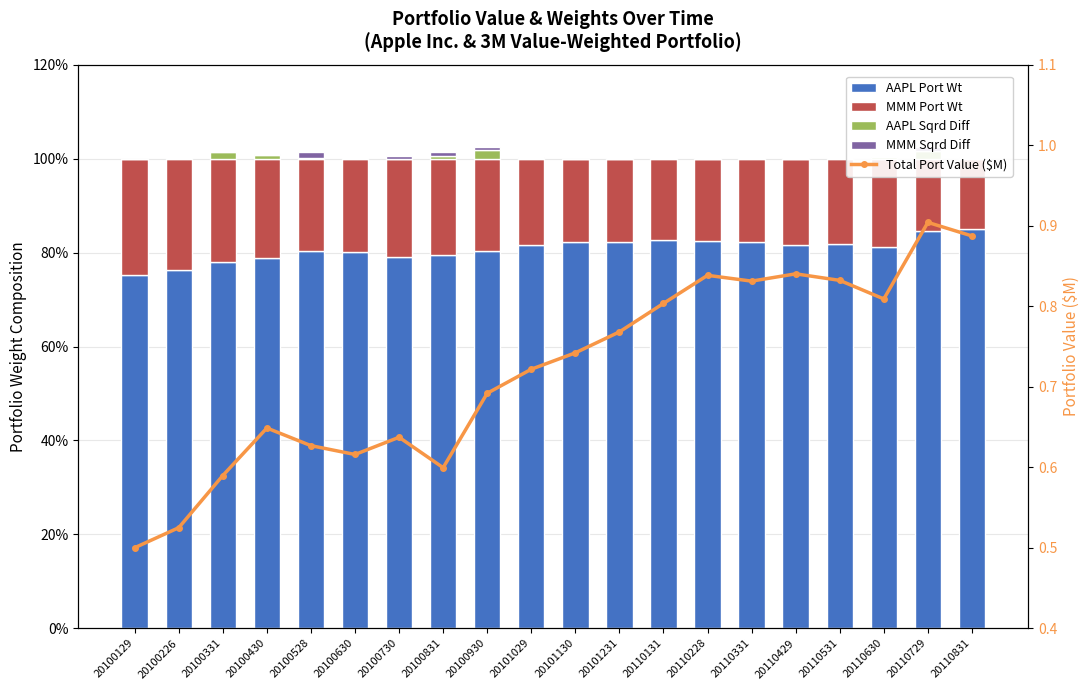

Reading left to right, extract all data points from this chart.

AAPL Port Wt: 20100129=0.8	20100226=0.8	20100331=0.8	20100430=0.8	20100528=0.8	20100630=0.8	20100730=0.8	20100831=0.8	20100930=0.8	20101029=0.8	20101130=0.8	20101231=0.8	20110131=0.8	20110228=0.8	20110331=0.8	20110429=0.8	20110531=0.8	20110630=0.8	20110729=0.8	20110831=0.8
MMM Port Wt: 20100129=0.2	20100226=0.2	20100331=0.2	20100430=0.2	20100528=0.2	20100630=0.2	20100730=0.2	20100831=0.2	20100930=0.2	20101029=0.2	20101130=0.2	20101231=0.2	20110131=0.2	20110228=0.2	20110331=0.2	20110429=0.2	20110531=0.2	20110630=0.2	20110729=0.2	20110831=0.2
AAPL Sqrd Diff: 20100129=0.0	20100226=0.0	20100331=0.0	20100430=0.0	20100528=0.0	20100630=0.0	20100730=0.0	20100831=0.0	20100930=0.0	20101029=0.0	20101130=0.0	20101231=0.0	20110131=0.0	20110228=0.0	20110331=0.0	20110429=0.0	20110531=0.0	20110630=0.0	20110729=0.0	20110831=0.0
MMM Sqrd Diff: 20100129=0.0	20100226=0.0	20100331=0.0	20100430=0.0	20100528=0.0	20100630=0.0	20100730=0.0	20100831=0.0	20100930=0.0	20101029=0.0	20101130=0.0	20101231=0.0	20110131=0.0	20110228=0.0	20110331=0.0	20110429=0.0	20110531=0.0	20110630=0.0	20110729=0.0	20110831=0.0
Total Port Value ($M): 20100129=0.5	20100226=0.5	20100331=0.6	20100430=0.6	20100528=0.6	20100630=0.6	20100730=0.6	20100831=0.6	20100930=0.7	20101029=0.7	20101130=0.7	20101231=0.8	20110131=0.8	20110228=0.8	20110331=0.8	20110429=0.8	20110531=0.8	20110630=0.8	20110729=0.9	20110831=0.9